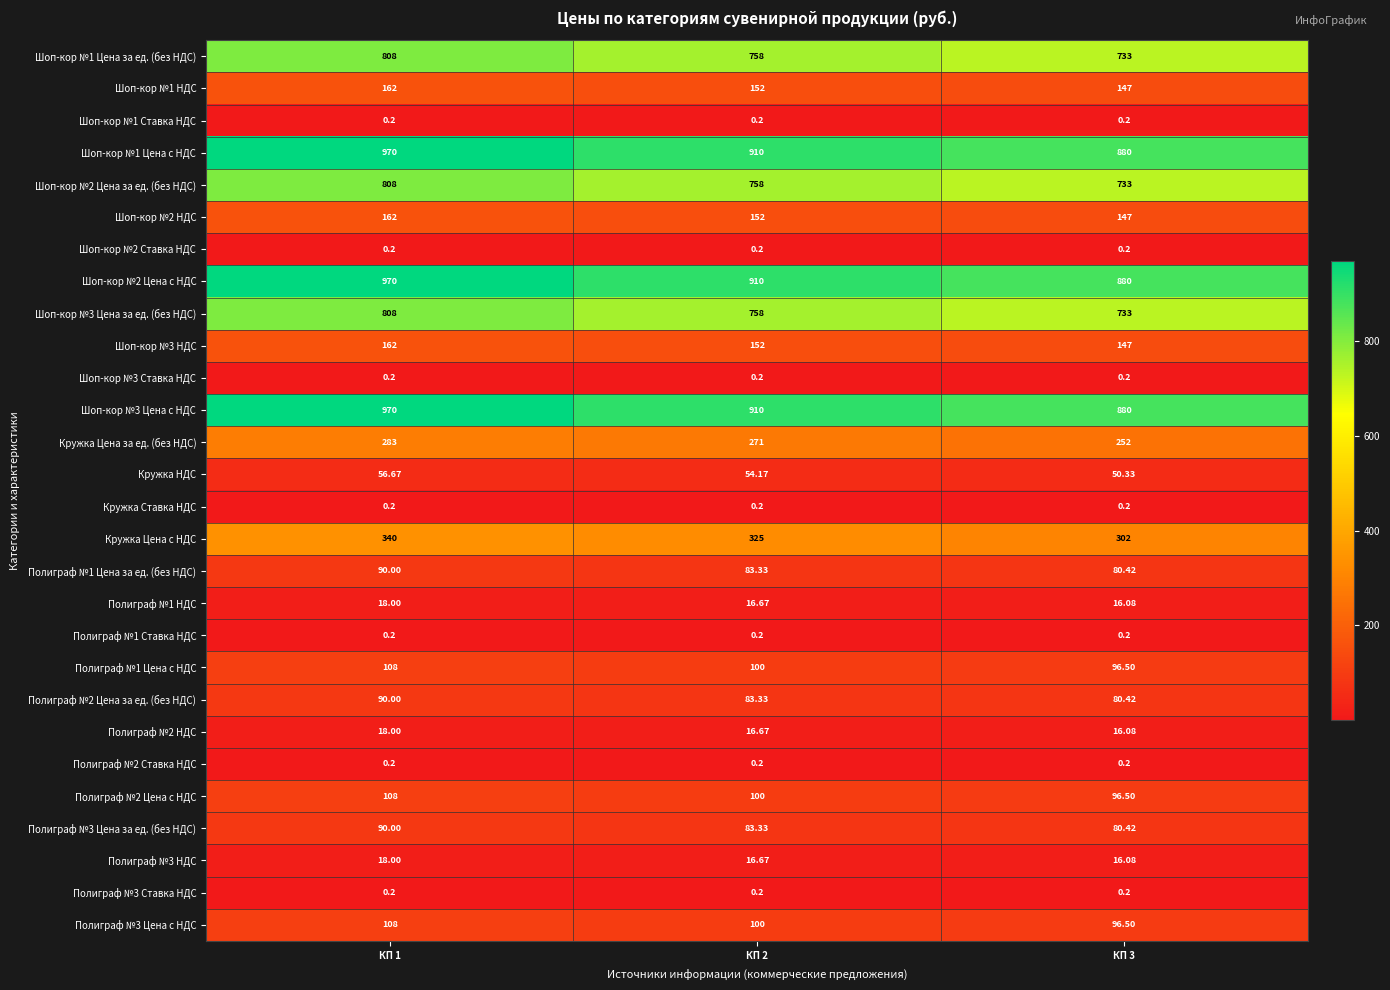

Is the value of Кружка НДС at КП 2 greater than the value of Полиграф №3 Цена с НДС at КП 1?

No